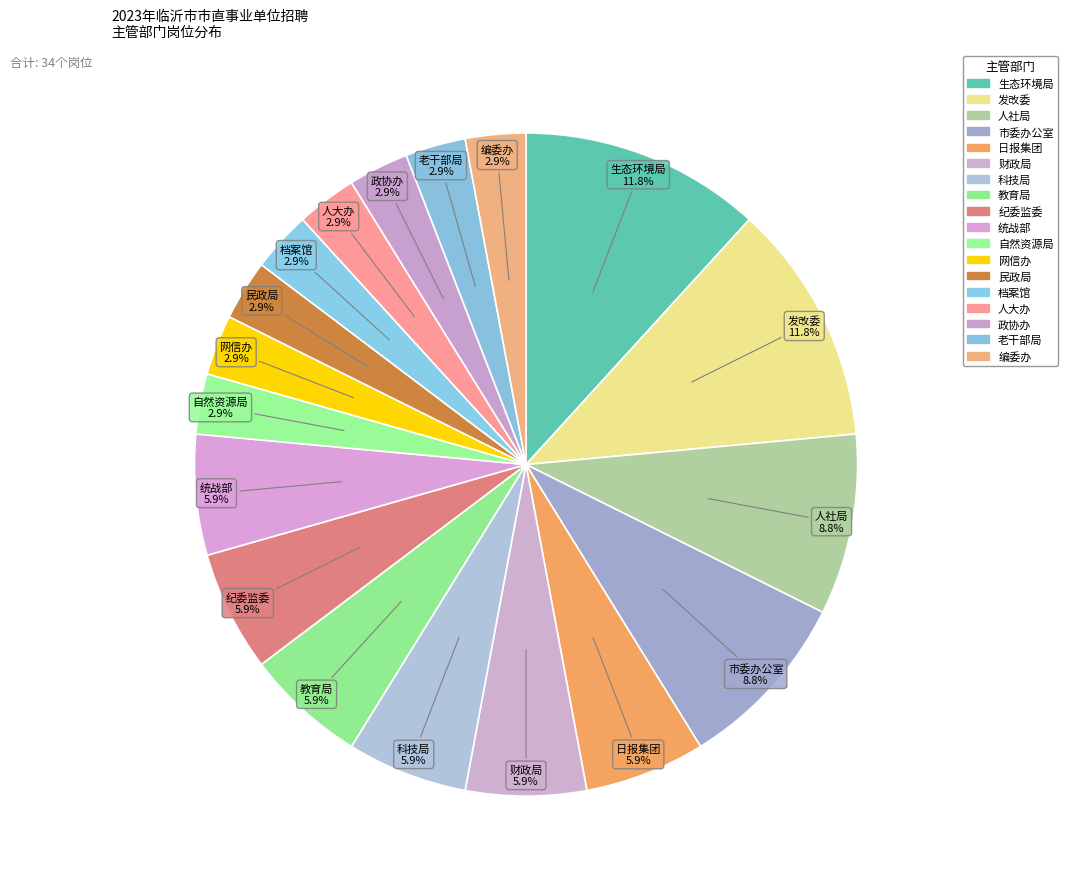

How many segments does this pie chart have?

18